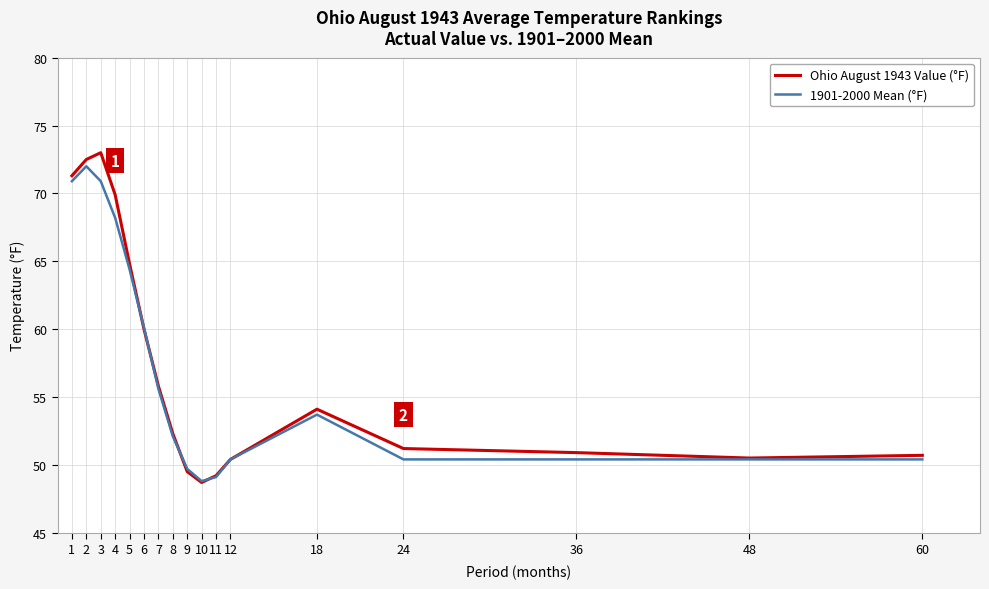

What is the highest value of the Ohio August 1943 Value (°F) series?

73.0